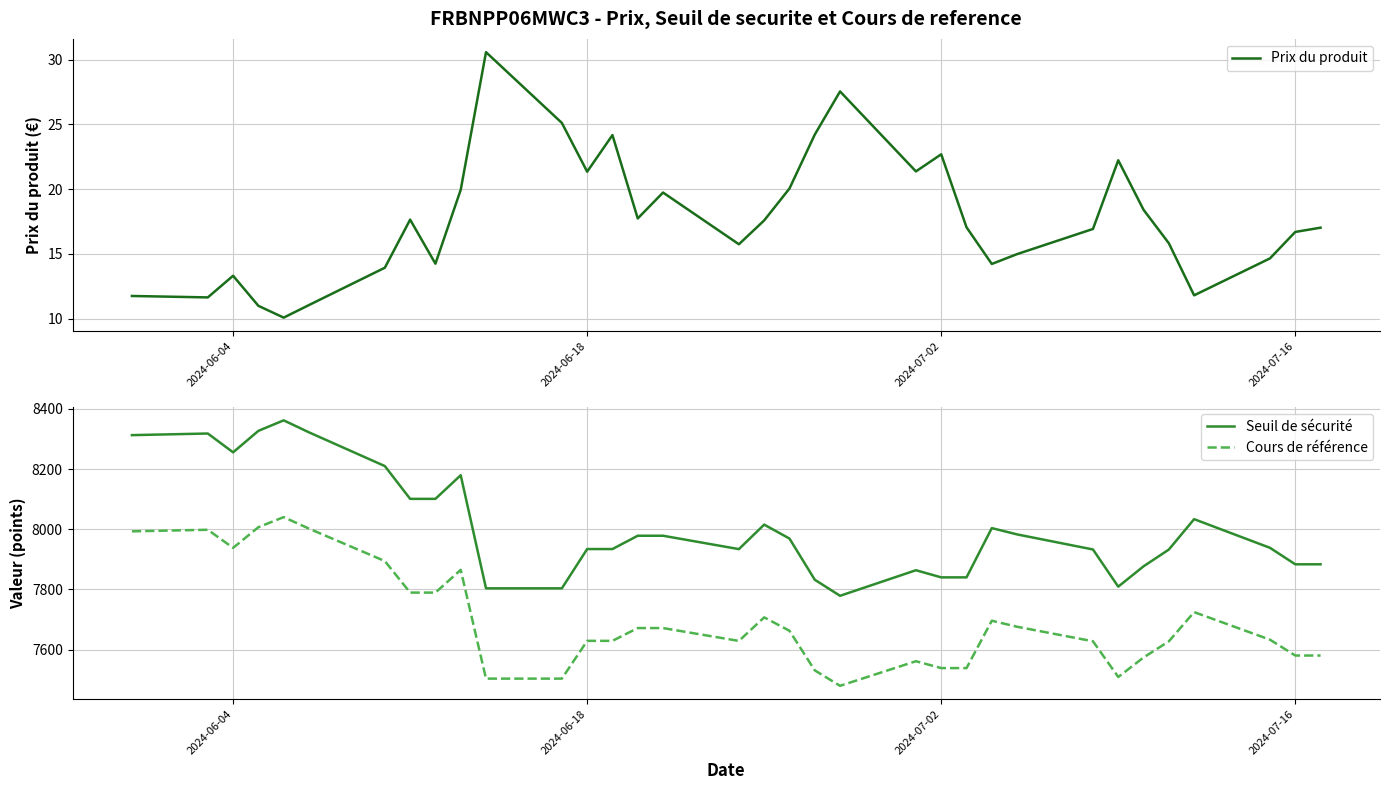

True or false: Cours de référence and Seuil de sécurité cross at least once.

False